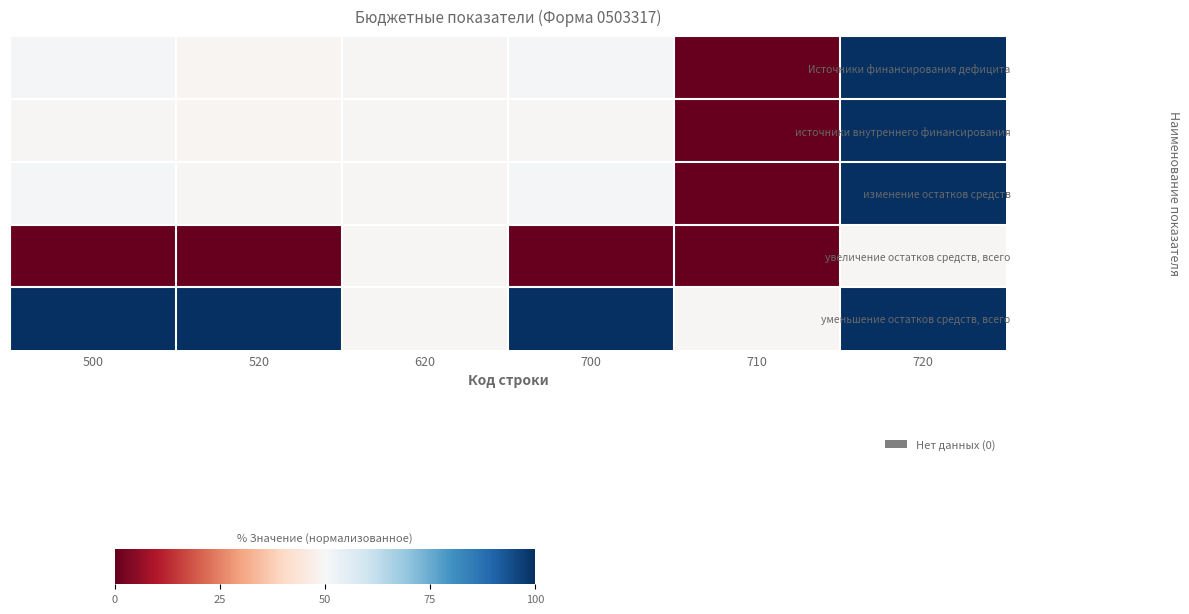

Which has a higher value, 520 or 710?

520